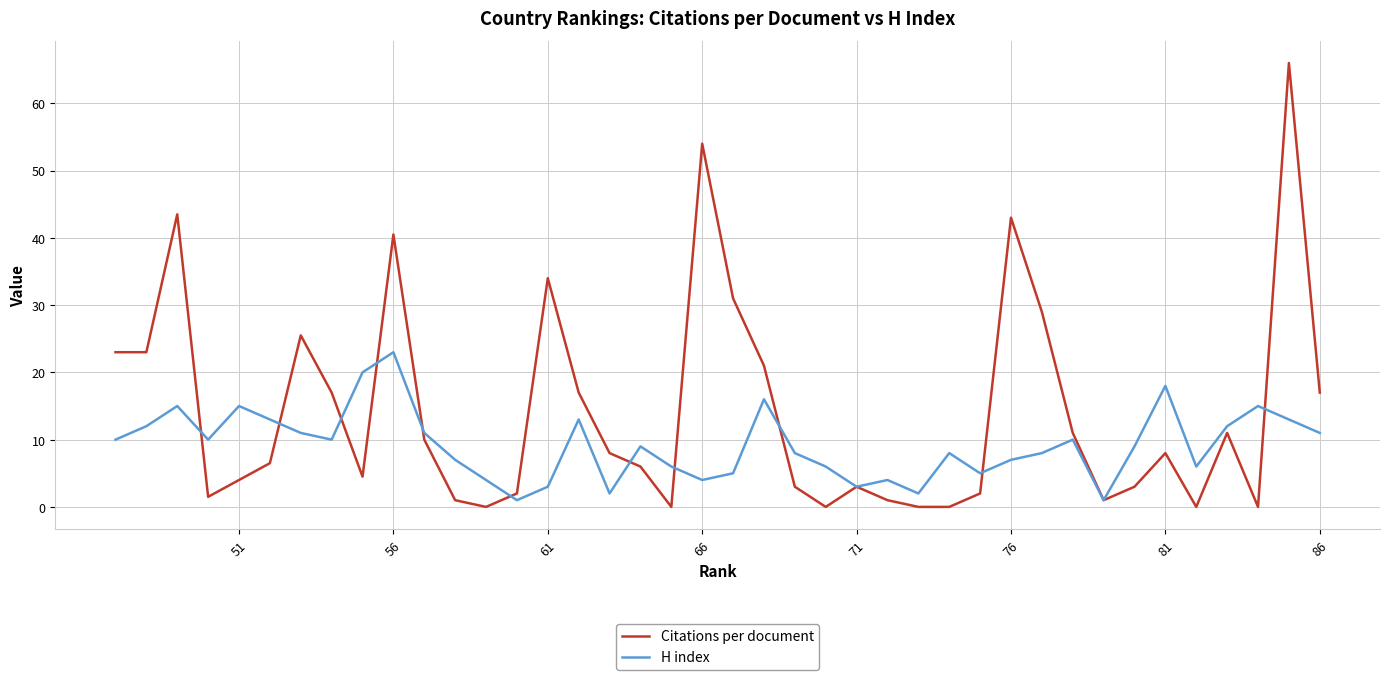

True or false: H index and Citations per document cross at least once.

True